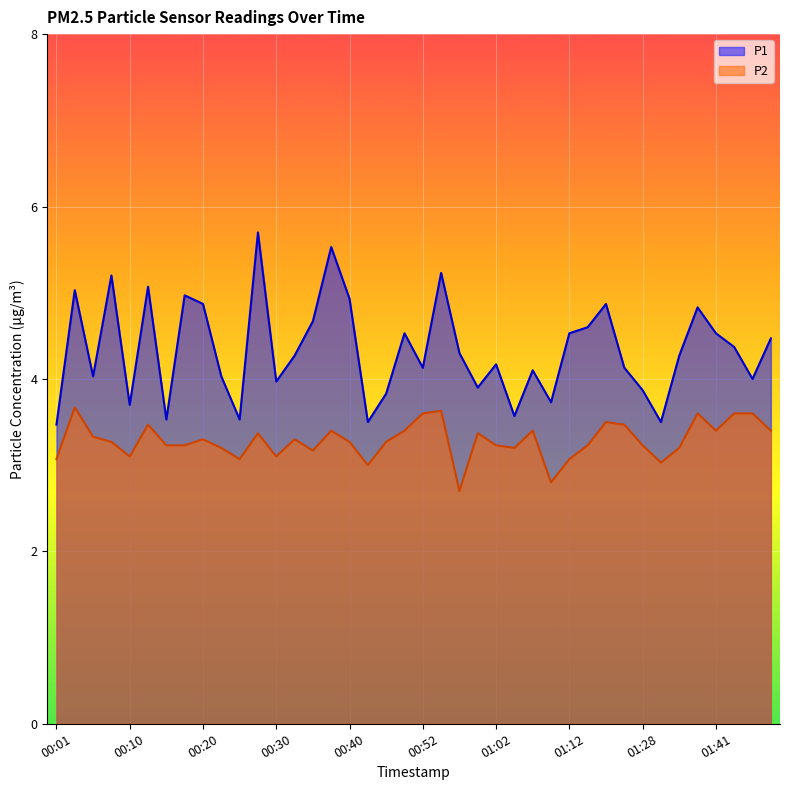

List the labels in order of P1 value, smallest first.

00:01, 00:42, 01:34, 00:15, 00:25, 01:05, 00:10, 01:10, 00:47, 01:28, 01:00, 00:30, 01:46, 00:05, 00:23, 01:07, 00:52, 01:25, 01:02, 00:32, 01:36, 00:57, 01:43, 01:48, 00:50, 01:12, 01:41, 01:15, 00:35, 01:39, 00:20, 01:17, 00:40, 00:18, 00:03, 00:13, 00:08, 00:55, 00:37, 00:27